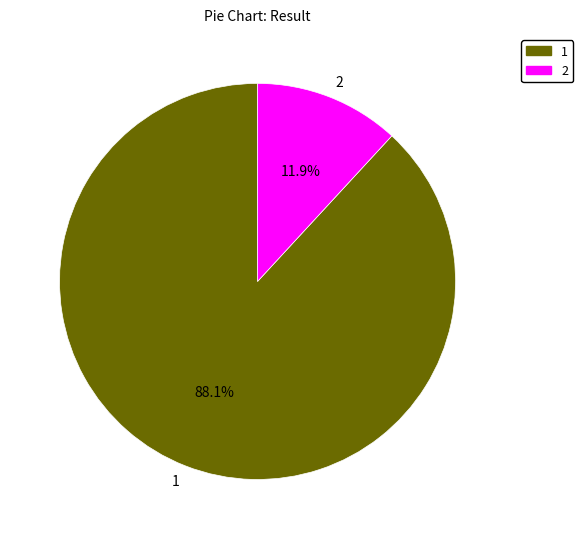

To the nearest percent, what is the difference between the 1 and 2 slice percentages?

76%